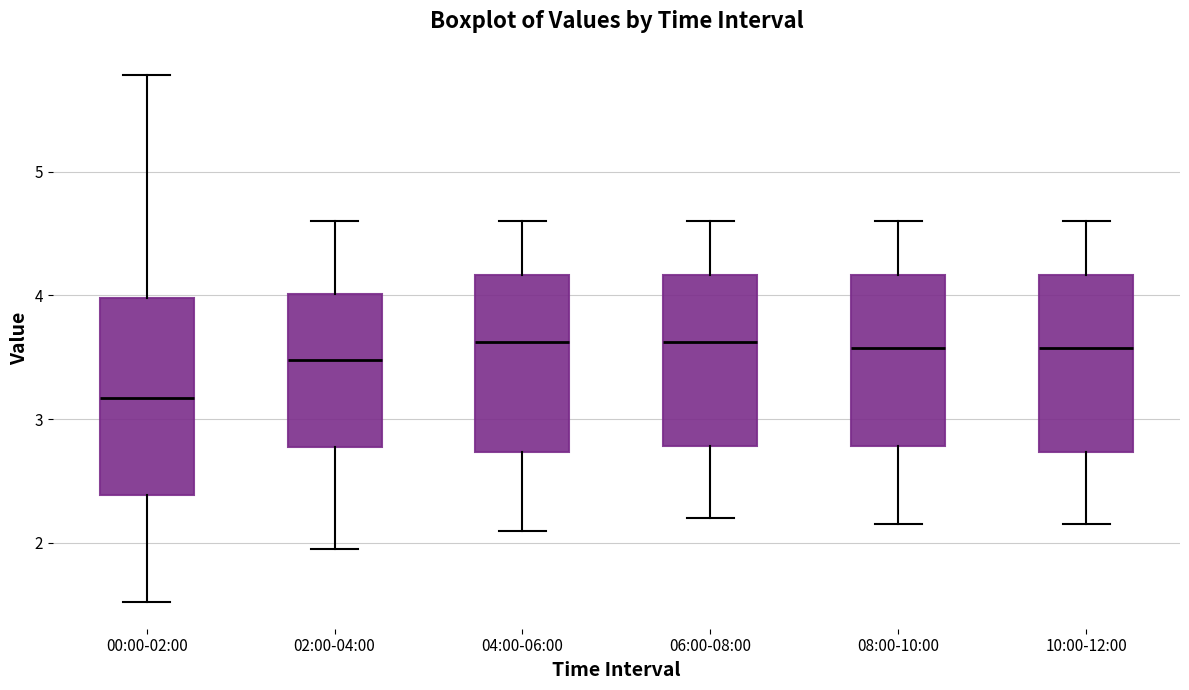

Reading left to right, transcribe this box plot: for each box, give where its median line is, the range the box spans, and where its two whiskers end, as read against the y-axis. The values are not printed on the chart, so give them approximately, as read against the axis.

00:00-02:00: median 3.2, box 2.4 to 4.0, whiskers 1.5 to 5.8
02:00-04:00: median 3.5, box 2.8 to 4.0, whiskers 2.0 to 4.6
04:00-06:00: median 3.6, box 2.7 to 4.2, whiskers 2.1 to 4.6
06:00-08:00: median 3.6, box 2.8 to 4.2, whiskers 2.2 to 4.6
08:00-10:00: median 3.6, box 2.8 to 4.2, whiskers 2.2 to 4.6
10:00-12:00: median 3.6, box 2.7 to 4.2, whiskers 2.2 to 4.6